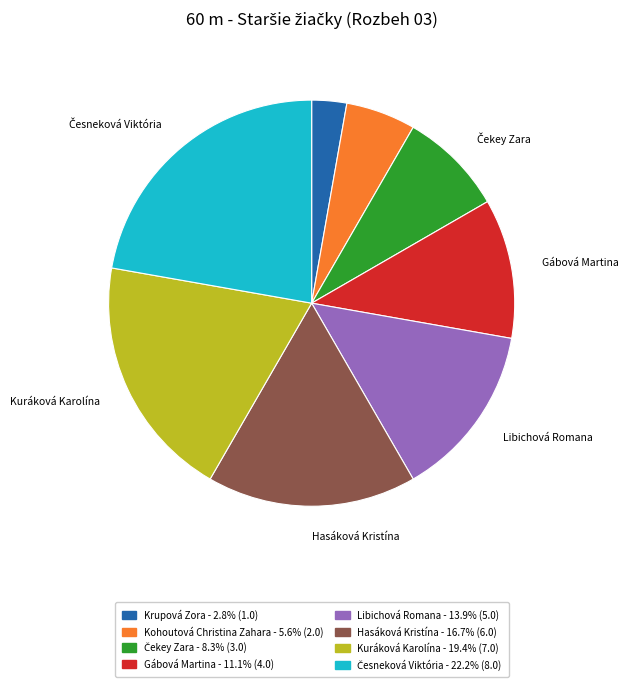

Does any single category account for the majority?

No